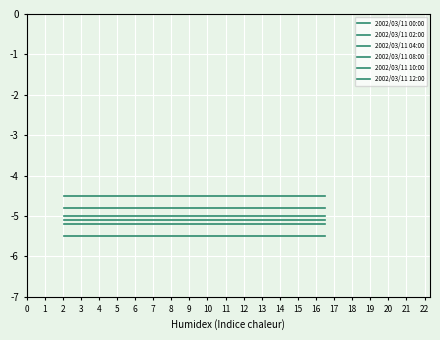

Is this an area chart (filled region under the line)?

No